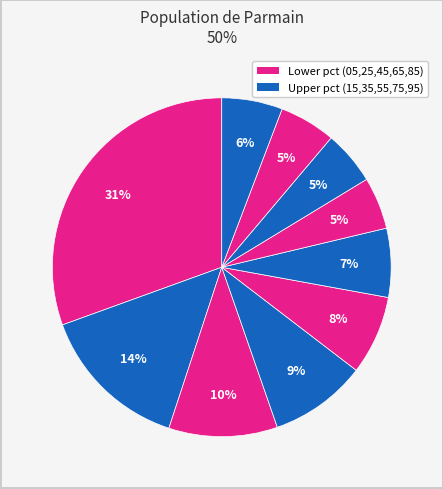

How many slices are in this pie chart?

10